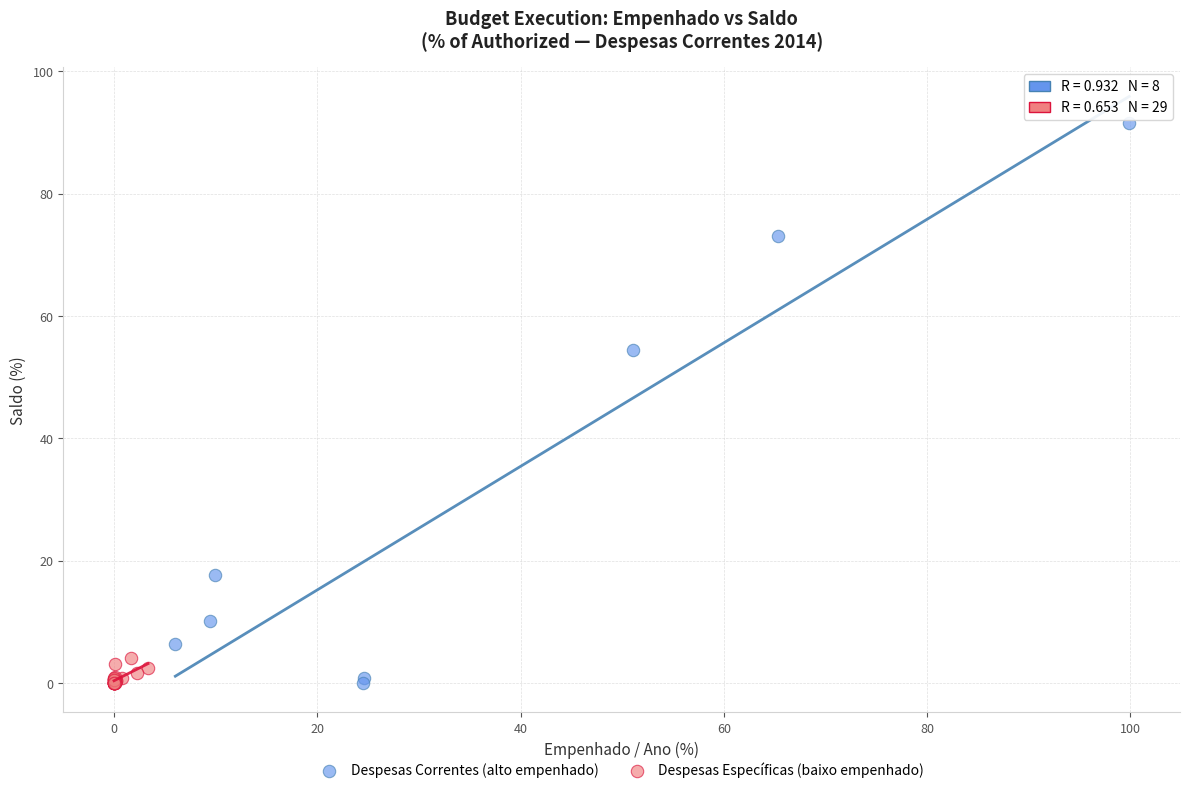

Which series has the widest spread of Y values?

Despesas Correntes (alto empenhado)